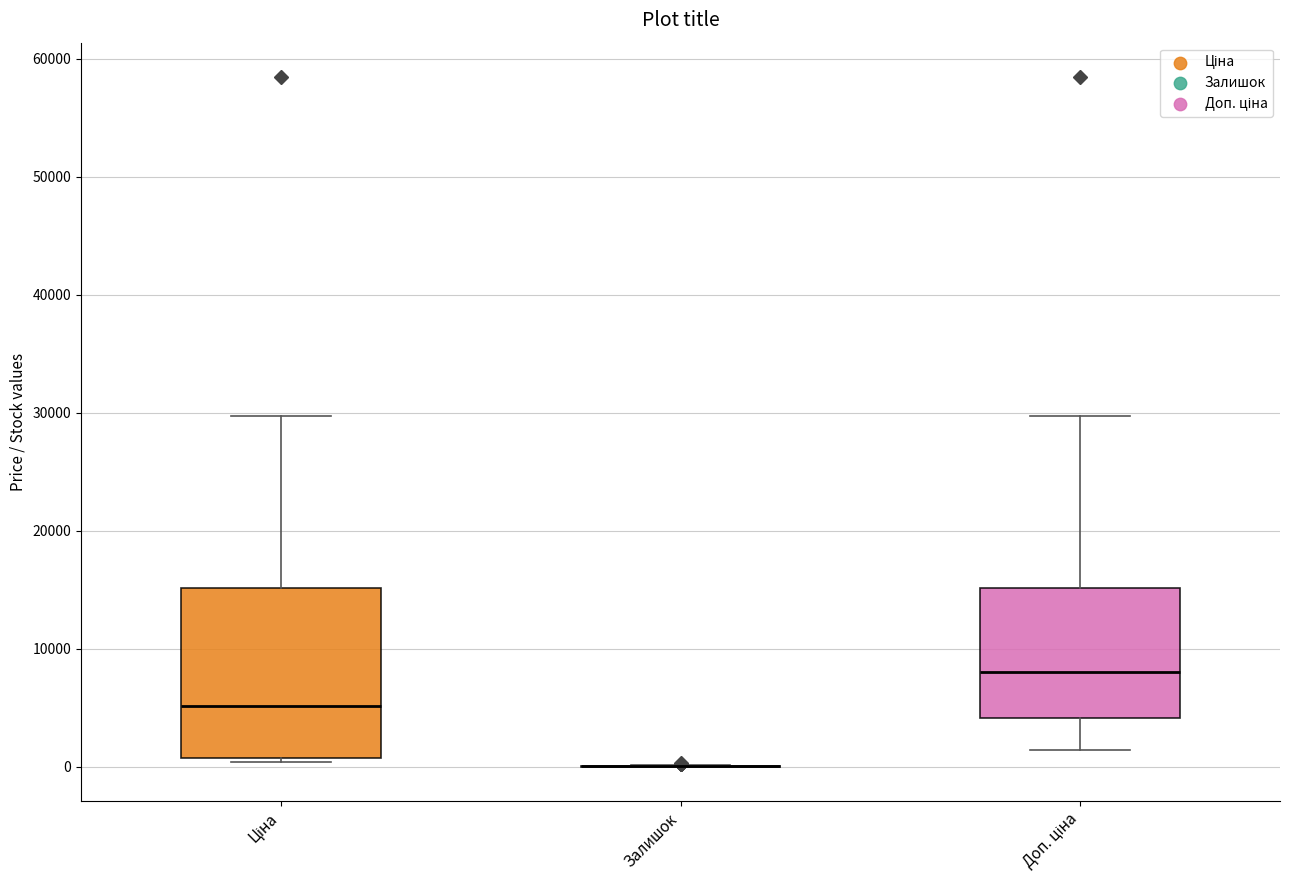

Where does the median line of the box for Доп. ціна sit on the y-axis? The values are not printed on the chart, so give them approximately, as read against the axis.

8000